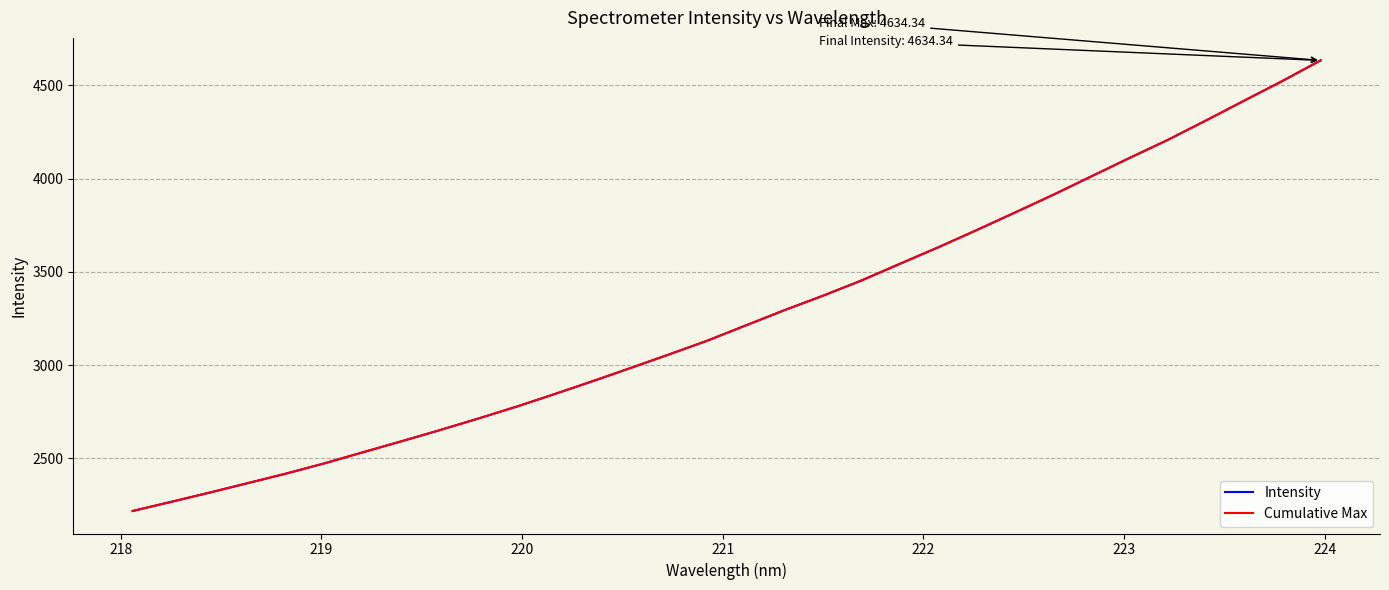

Does the chart display data point markers on the line(s)?

No